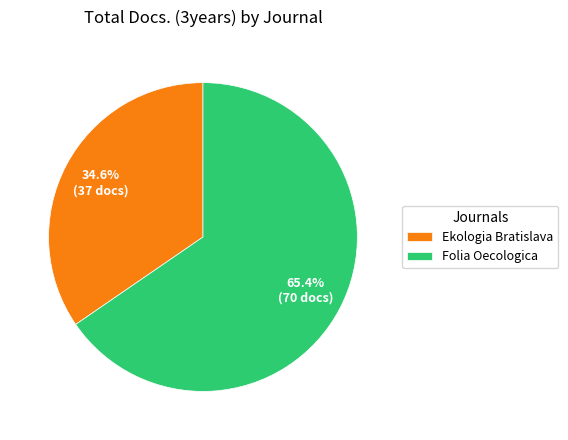

How many segments does this pie chart have?

2